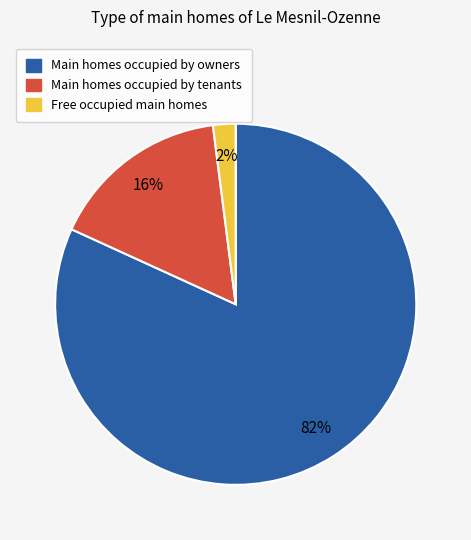

Which category has the smallest portion of the pie?

Free occupied main homes